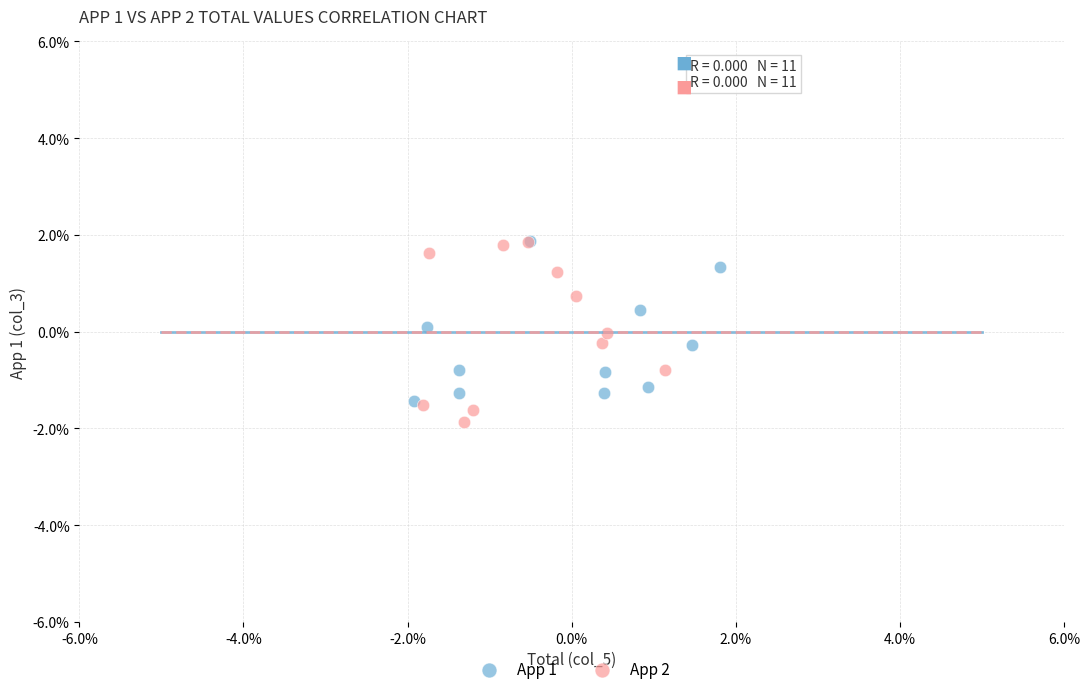

Which series has the widest spread of Y values?

App 2